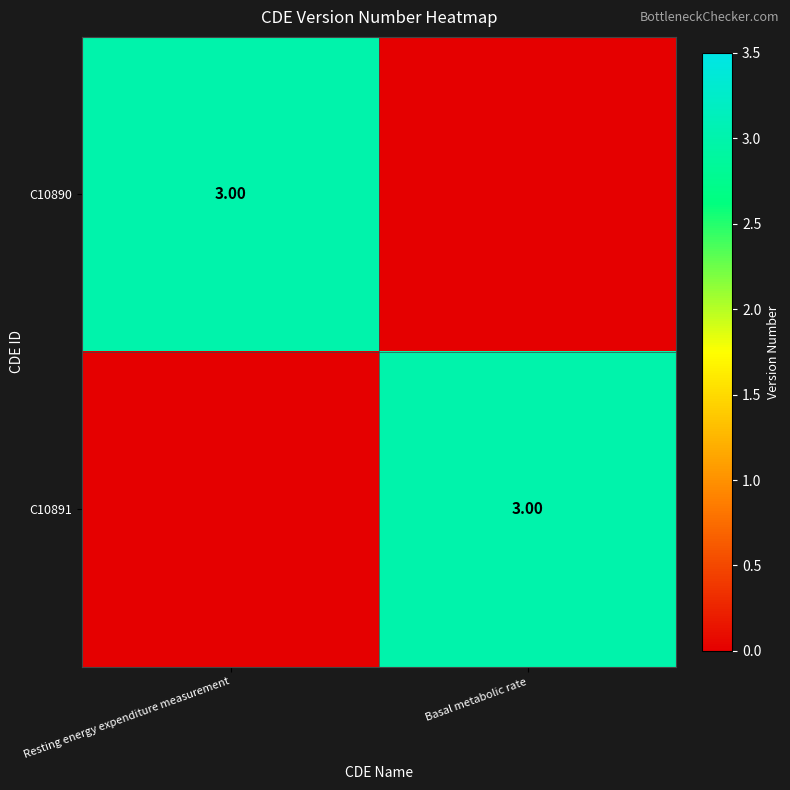

At which category does the chart reach its minimum across all series?

Basal metabolic rate